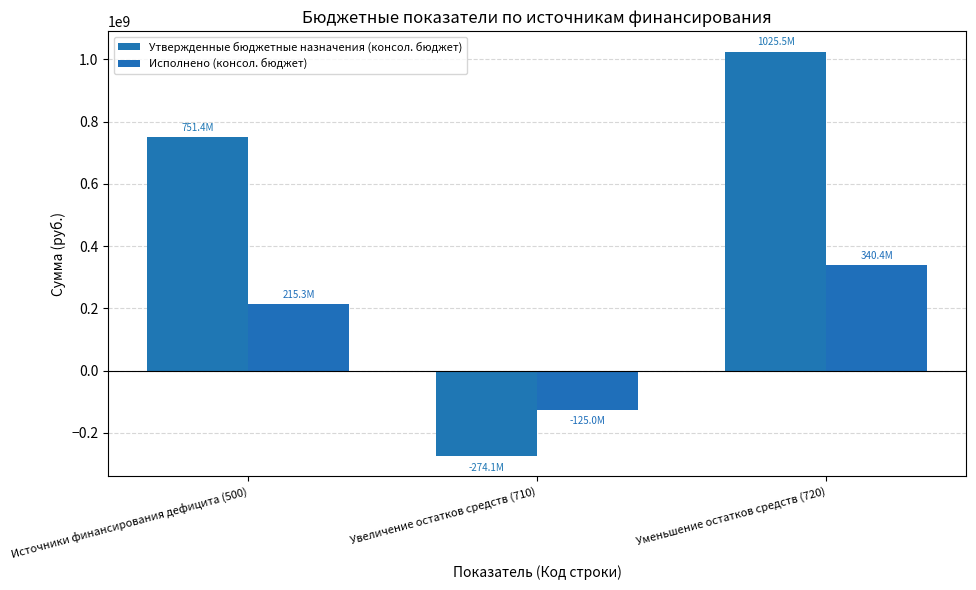

Rank the series at Уменьшение остатков средств (720) from lowest to highest value.

Исполнено (консол. бюджет), Утвержденные бюджетные назначения (консол. бюджет)